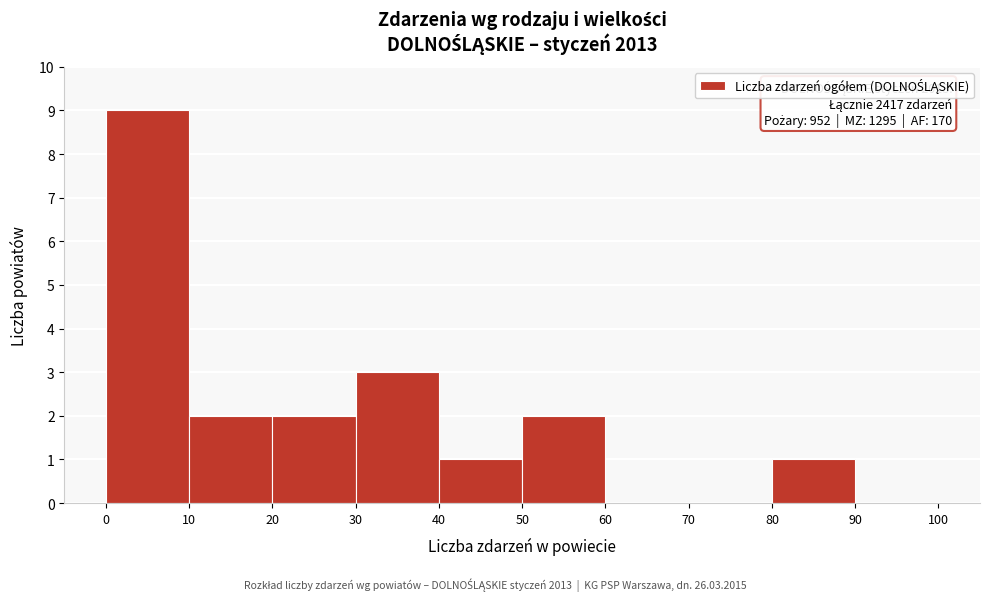

Over which range of the x-axis is the bar tallest?

0 to 10